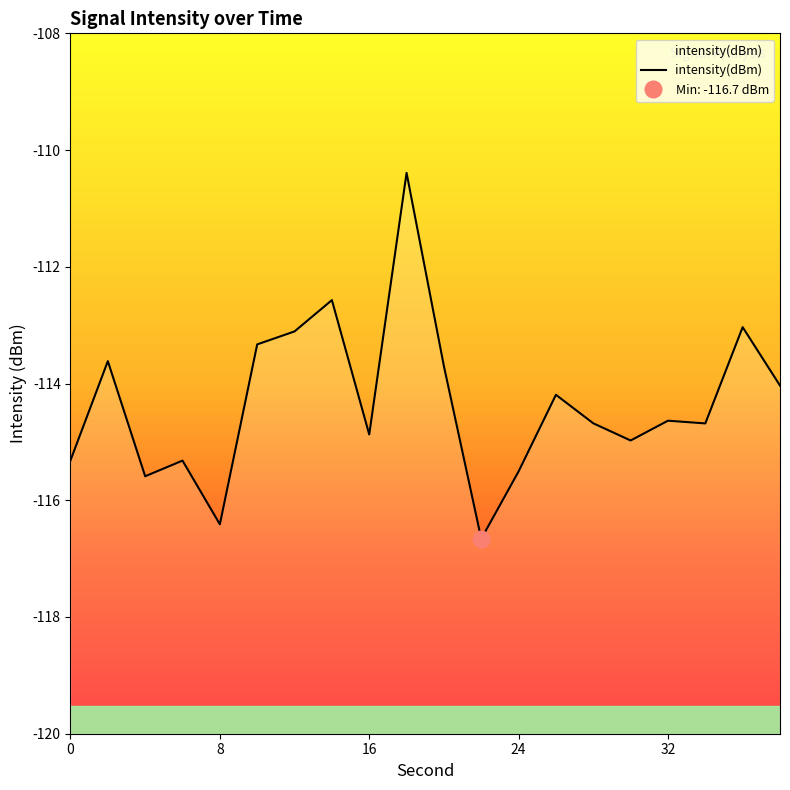

What is the smallest value displayed?

-116.7